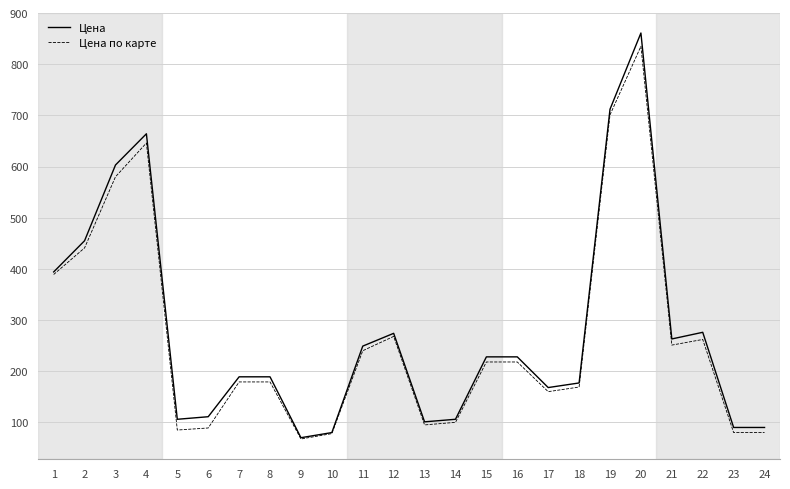

What is the spread (max minus min) of values at 7?

10.0